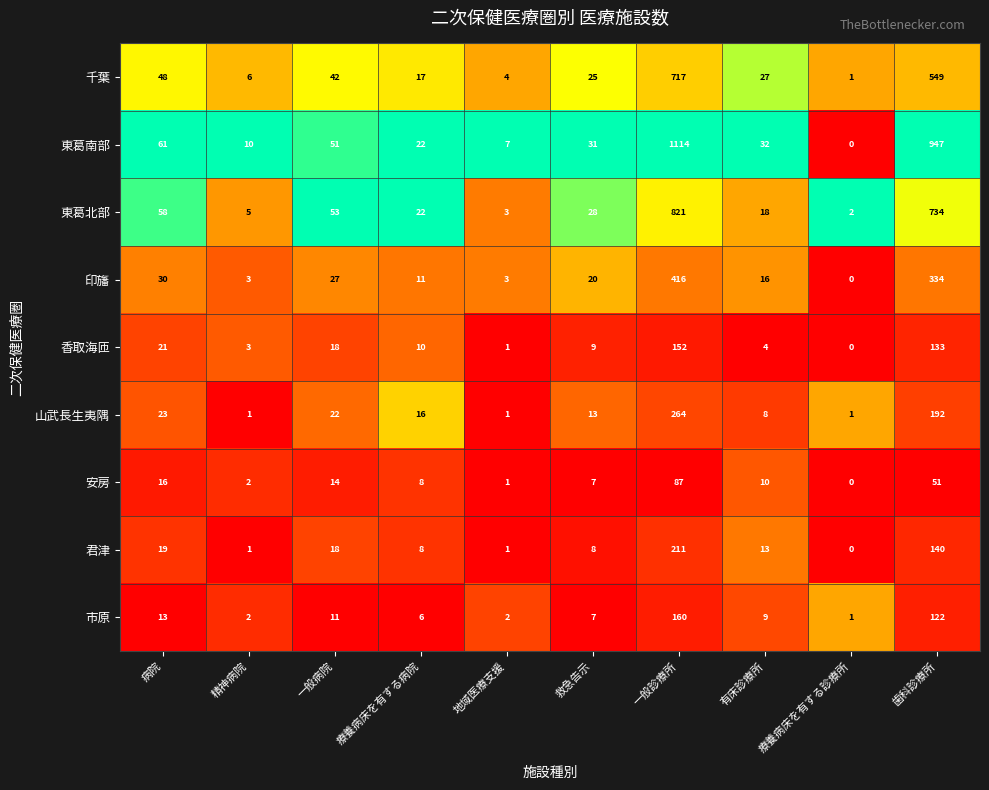

Where does the 東葛南部 series first go above 32?

病院